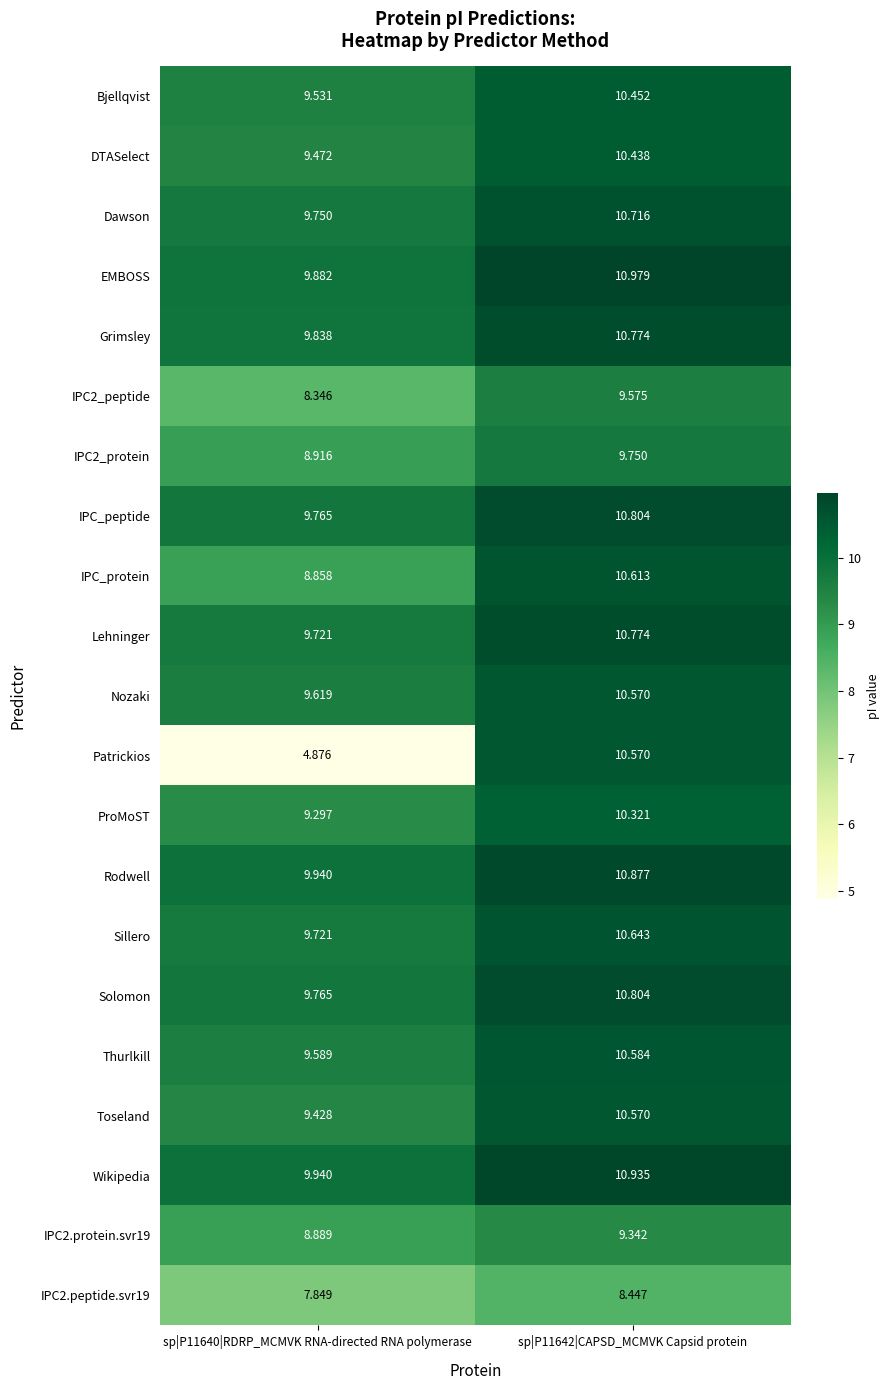

What is the difference between the highest and lowest values at sp|P11642|CAPSD_MCMVK Capsid protein?

2.5